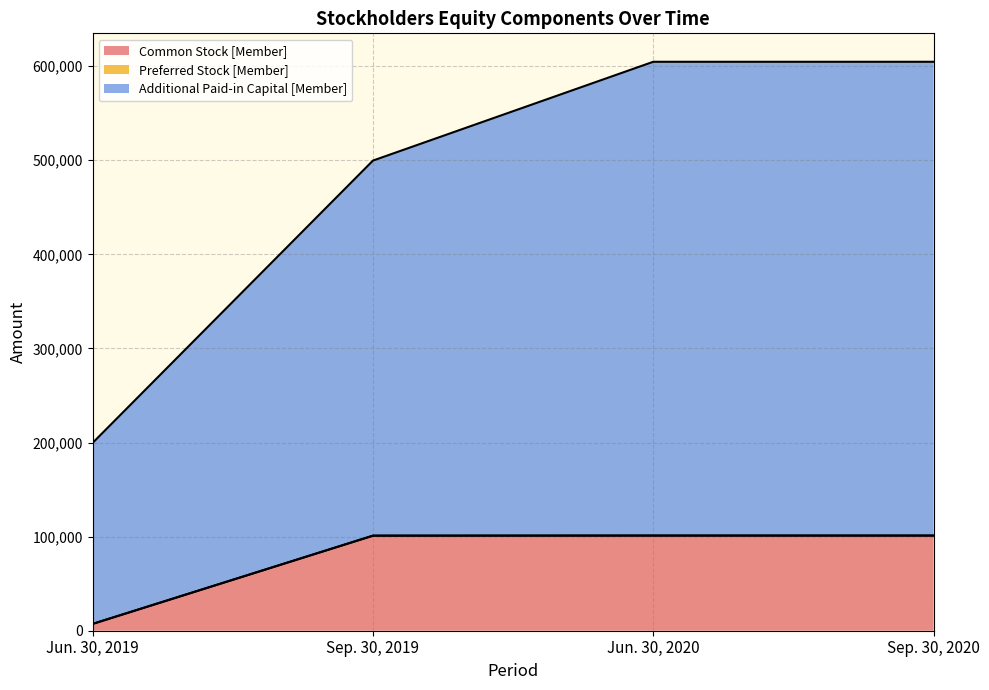

Is the value of Additional Paid-in Capital [Member] at Jun. 30, 2019 greater than the value of Common Stock [Member] at Jun. 30, 2020?

Yes